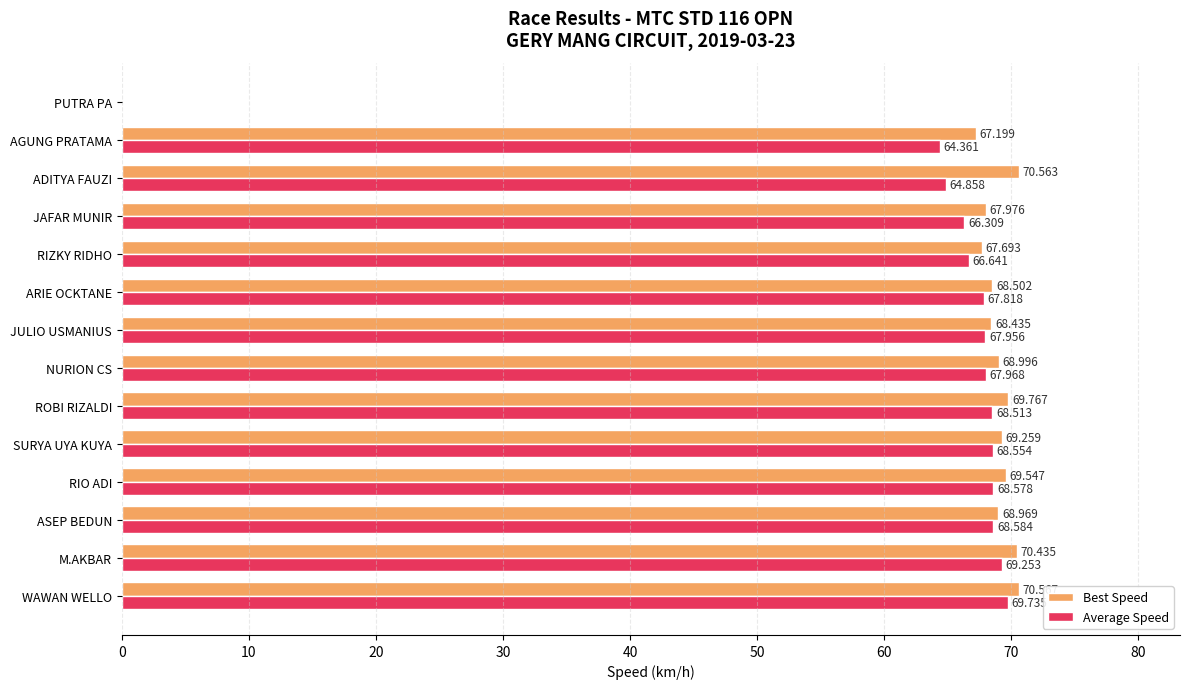

Where is Best Speed nearest to the value 35?

AGUNG PRATAMA